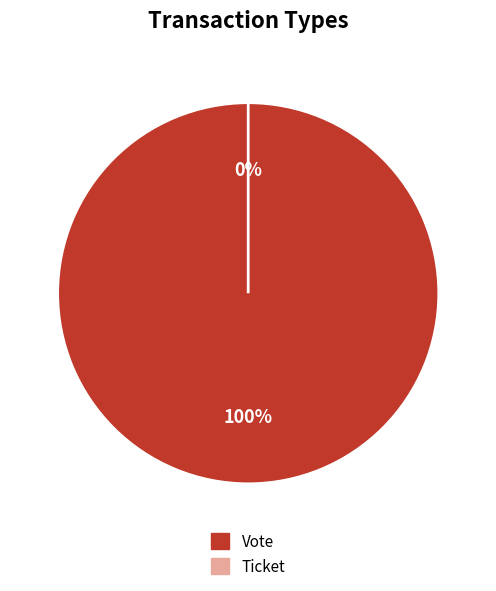

Is the sum of Vote and Ticket greater than half?

Yes